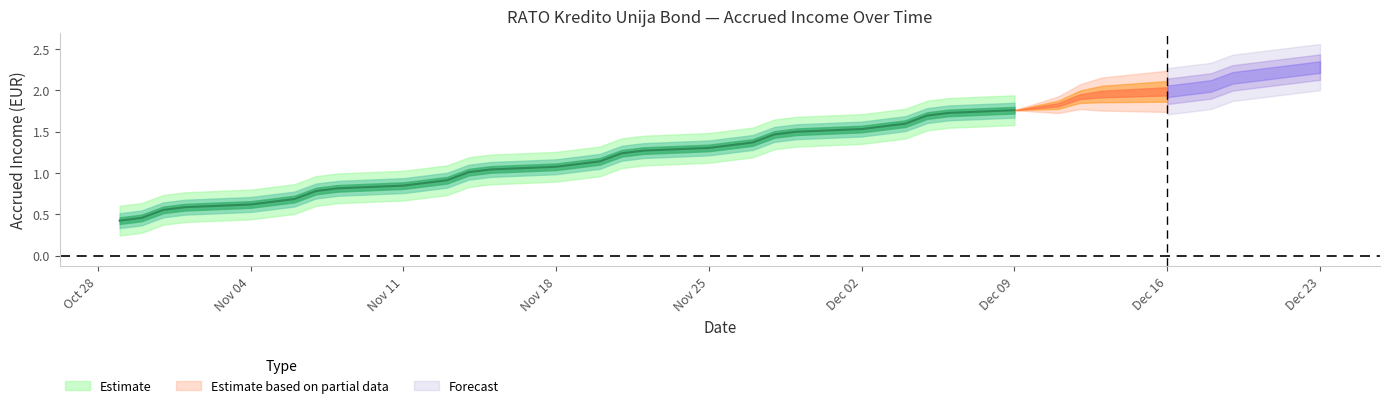

Rank the categories by value from highest to lowest.

2024-12-23, 2024-12-20, 2024-12-19, 2024-12-18, 2024-12-17, 2024-12-16, 2024-12-13, 2024-12-12, 2024-12-11, 2024-12-10, 2024-12-09, 2024-12-06, 2024-12-05, 2024-12-04, 2024-12-03, 2024-12-02, 2024-11-29, 2024-11-28, 2024-11-27, 2024-11-26, 2024-11-25, 2024-11-22, 2024-11-21, 2024-11-20, 2024-11-19, 2024-11-18, 2024-11-15, 2024-11-14, 2024-11-13, 2024-11-12, 2024-11-11, 2024-11-08, 2024-11-07, 2024-11-06, 2024-11-05, 2024-11-04, 2024-11-01, 2024-10-31, 2024-10-30, 2024-10-29